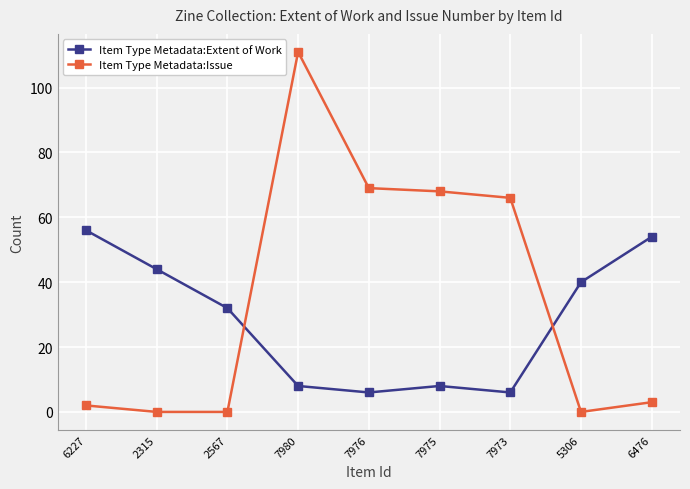

Does the chart have visible grid lines?

Yes